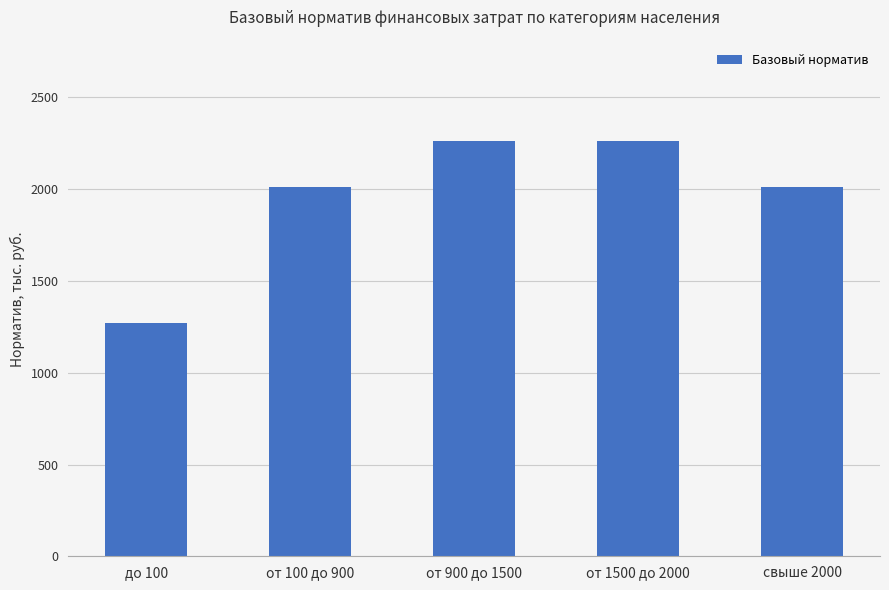

What is the difference between the maximum and second lowest values?

247.6